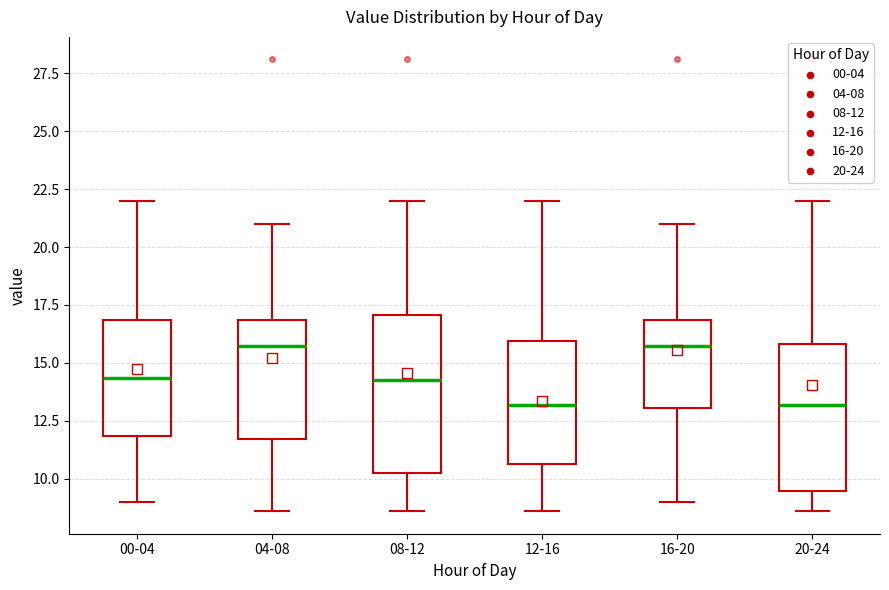

Reading left to right, transcribe this box plot: for each box, give where its median line is, the range the box spans, and where its two whiskers end, as read against the y-axis. The values are not printed on the chart, so give them approximately, as read against the axis.

00-04: median 14.5, box 12.0 to 17.0, whiskers 9.0 to 22.0
04-08: median 15.5, box 11.5 to 17.0, whiskers 8.5 to 21.0
08-12: median 14.5, box 10.0 to 17.0, whiskers 8.5 to 22.0
12-16: median 13.0, box 10.5 to 16.0, whiskers 8.5 to 22.0
16-20: median 15.5, box 13.0 to 17.0, whiskers 9.0 to 21.0
20-24: median 13.0, box 9.5 to 16.0, whiskers 8.5 to 22.0